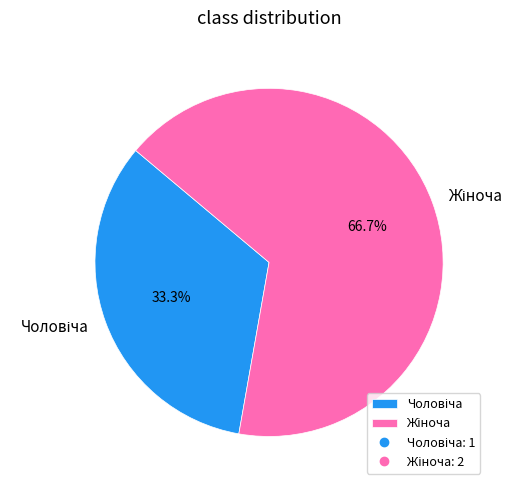

Is there a majority slice in this chart?

Yes